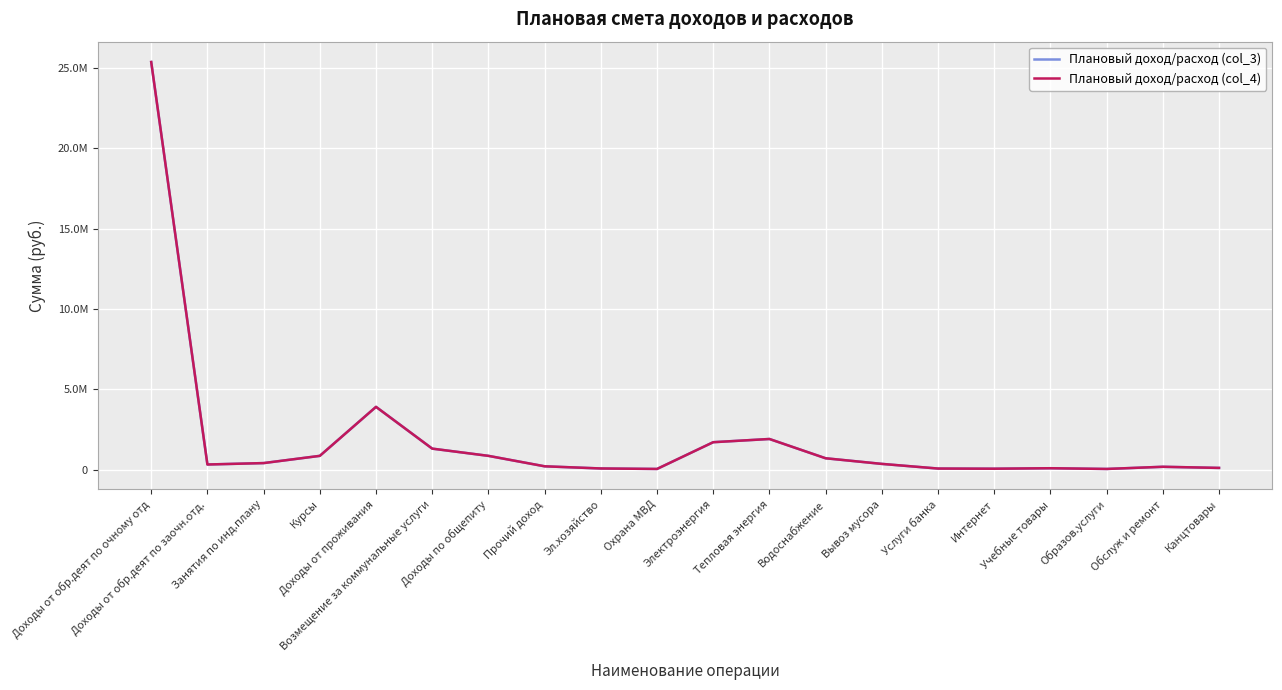

Does the chart have visible grid lines?

Yes